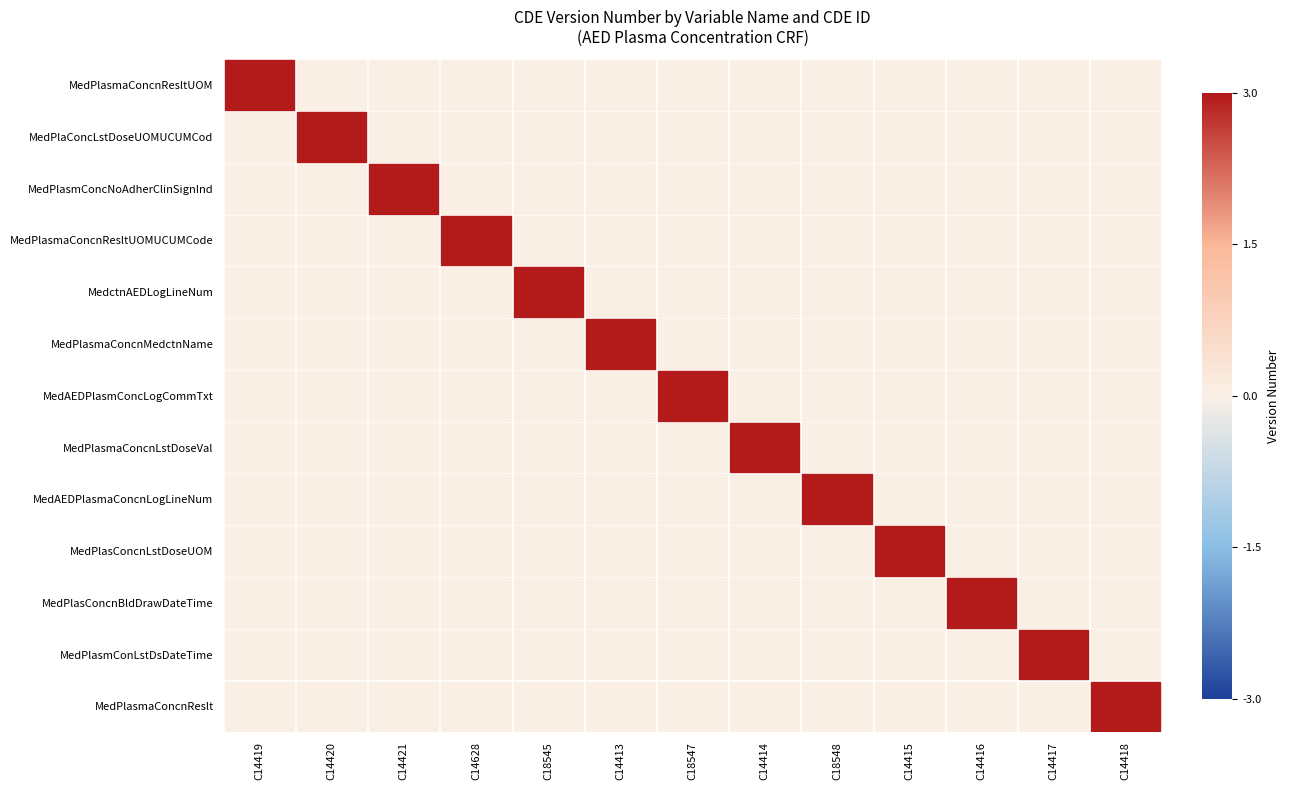

What is the spread (max minus min) of values at 11?

3